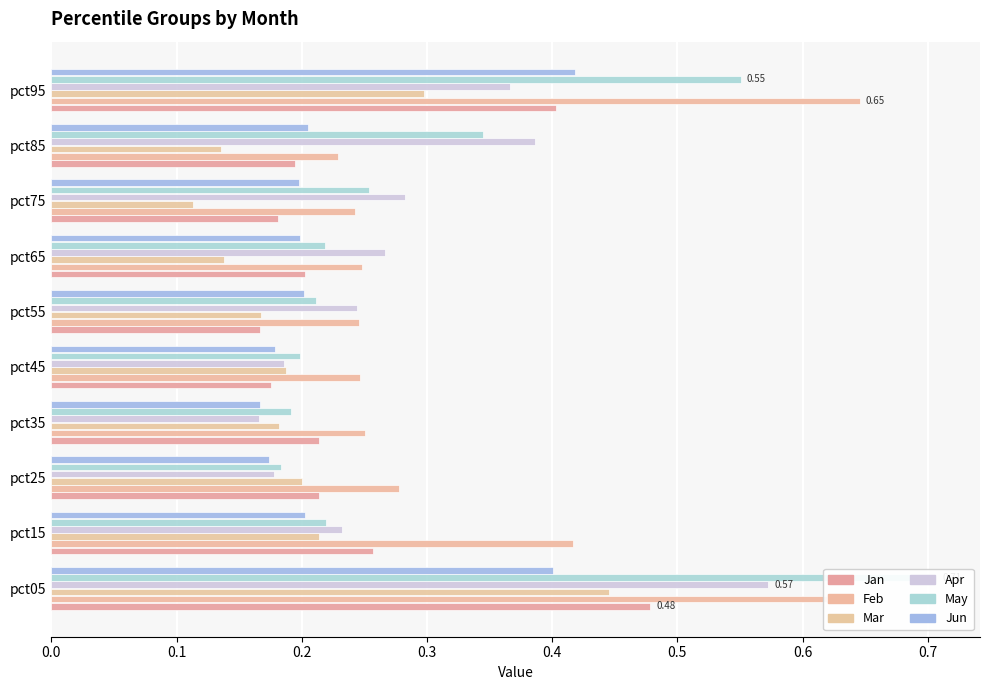

How many groups of bars are there?

10